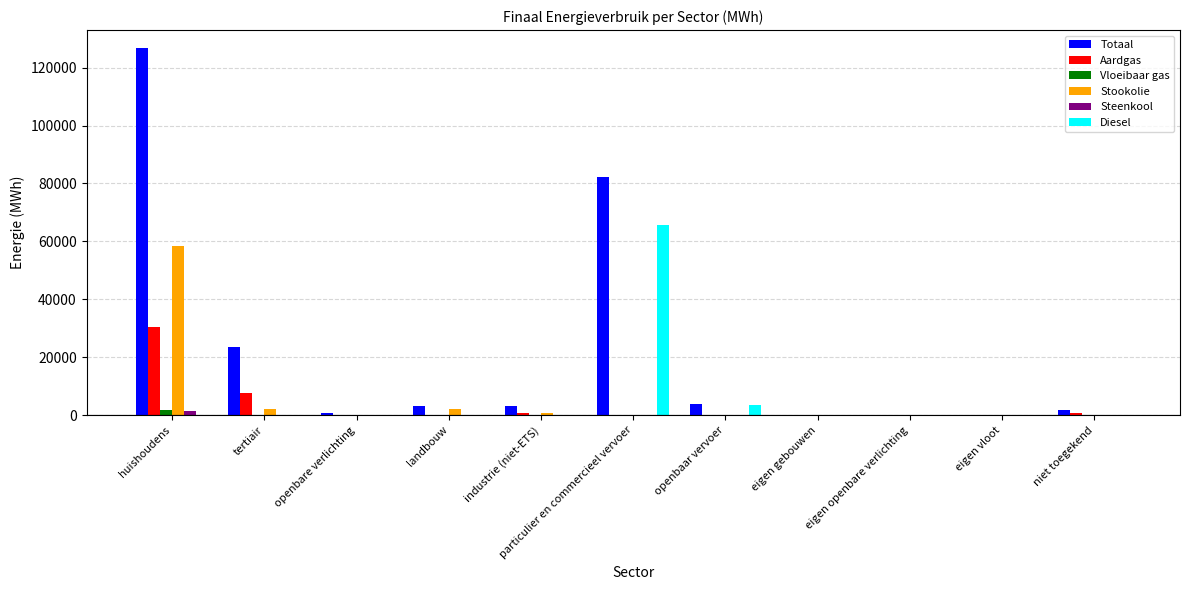

At which category is the sum across all series the highest?

huishoudens